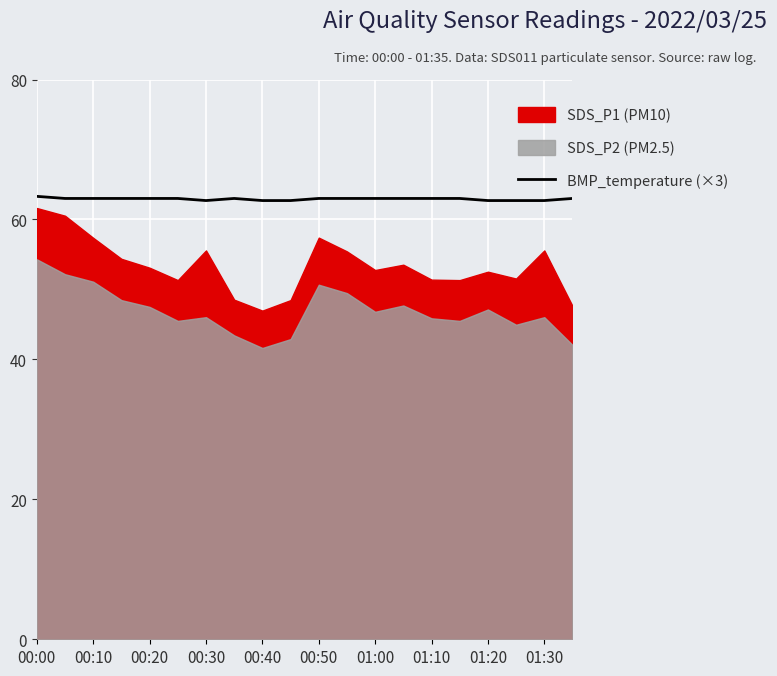

What is the minimum value for BMP_temperature (×3)?

62.7